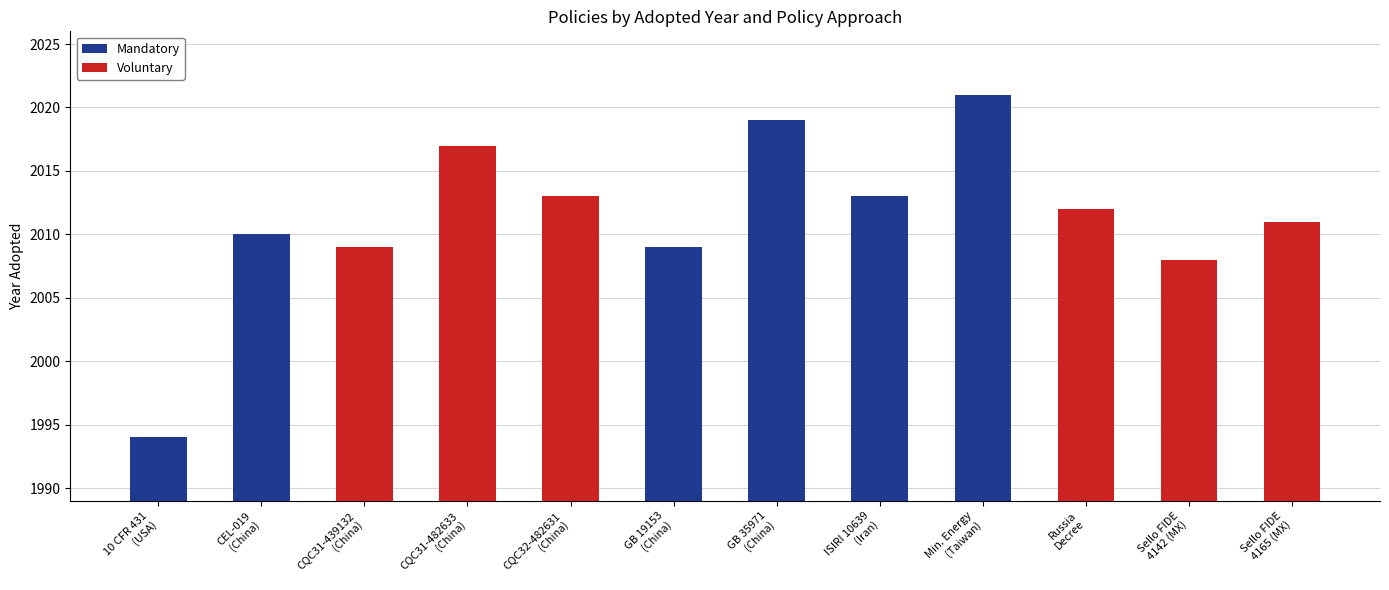

At how many categories does at least one series exceed 376?

12